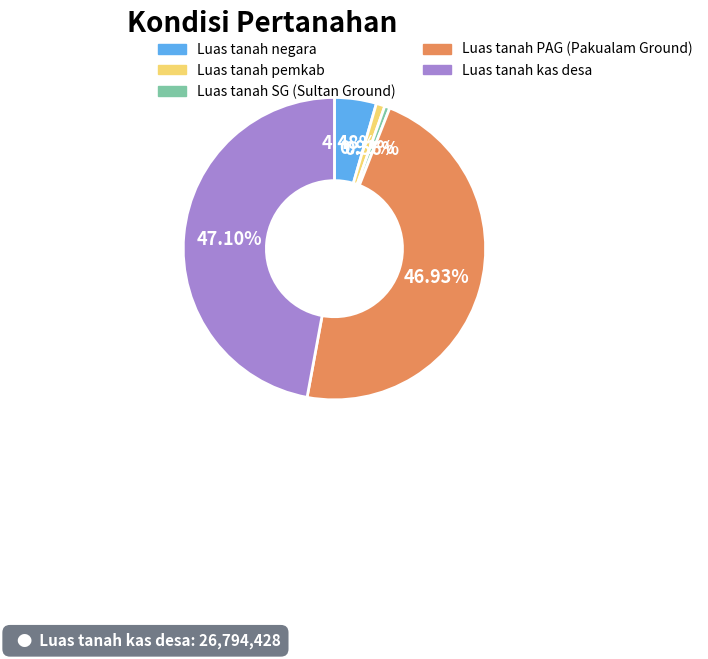

To the nearest percent, what is the average slice percentage?

20%